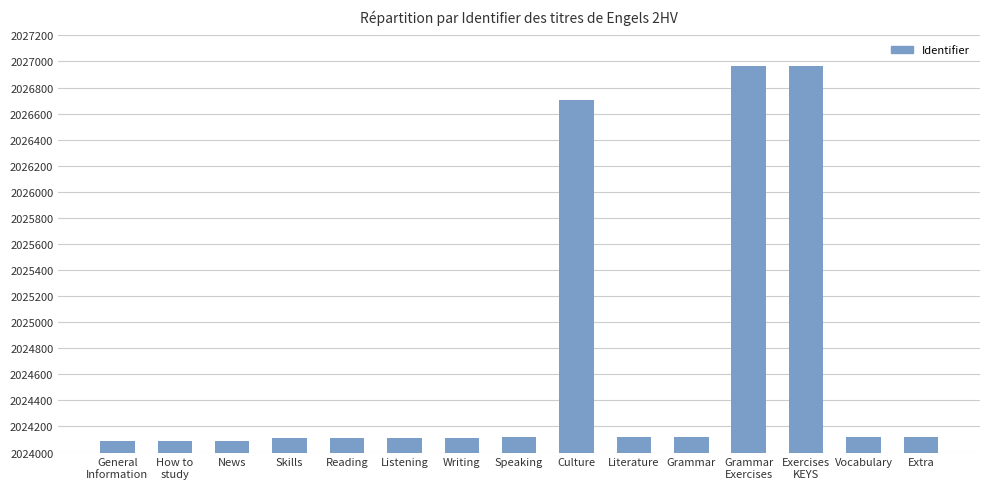

Approximately how many times larger is the value at Listening compared to Speaking?

1.0